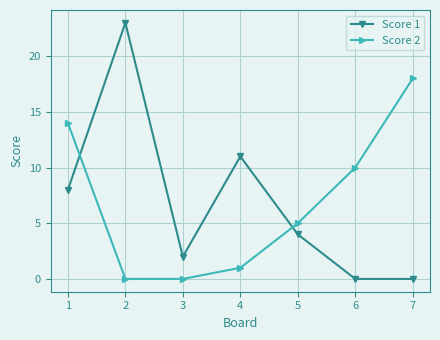

At which label does Score 1 reach its peak?

2